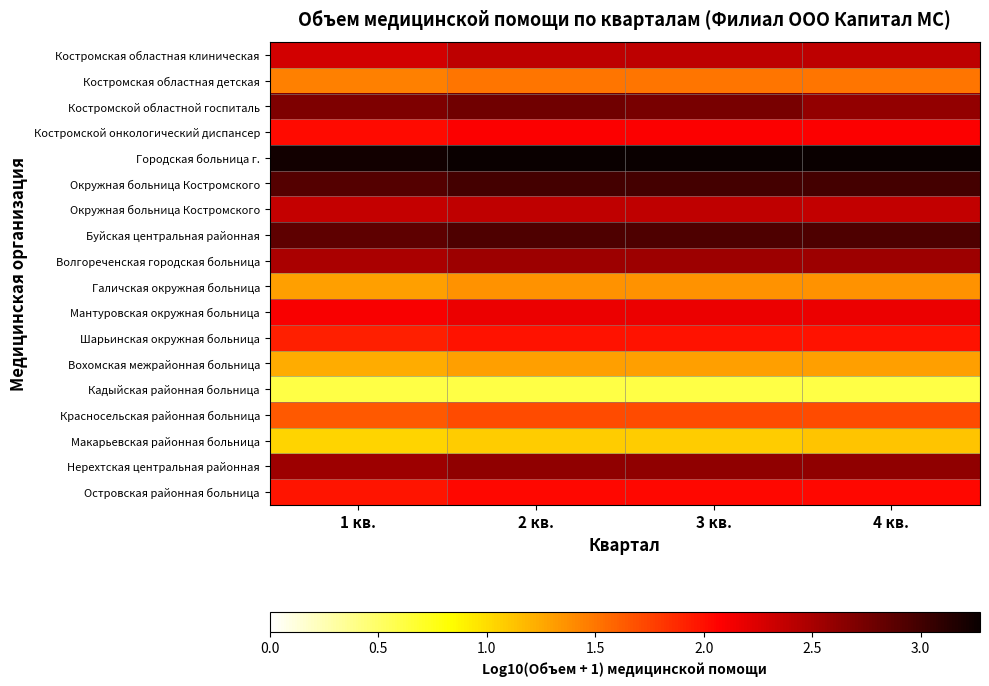

At how many categories does at least one series exceed 2?

4